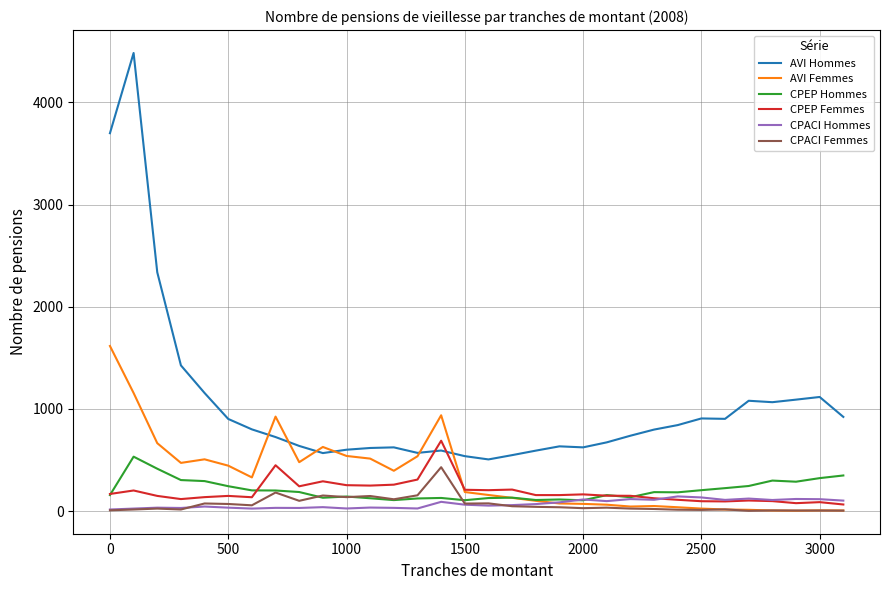

What is the greatest value displayed?

4483